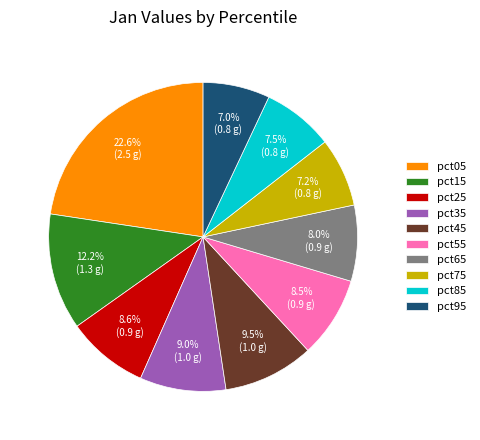

To the nearest percent, what is the difference between the largest and smallest slice percentages?

16%